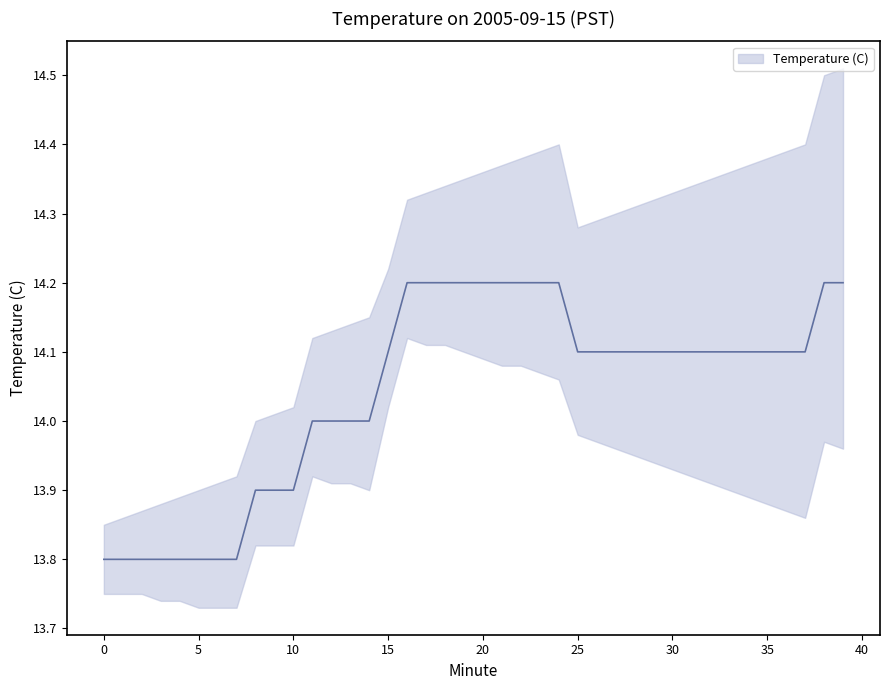

At which label is the value closest to 14?

11